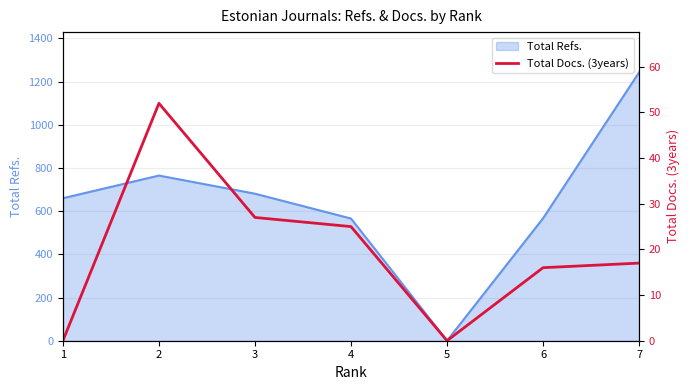

What is the maximum value for Total Refs.?

1243